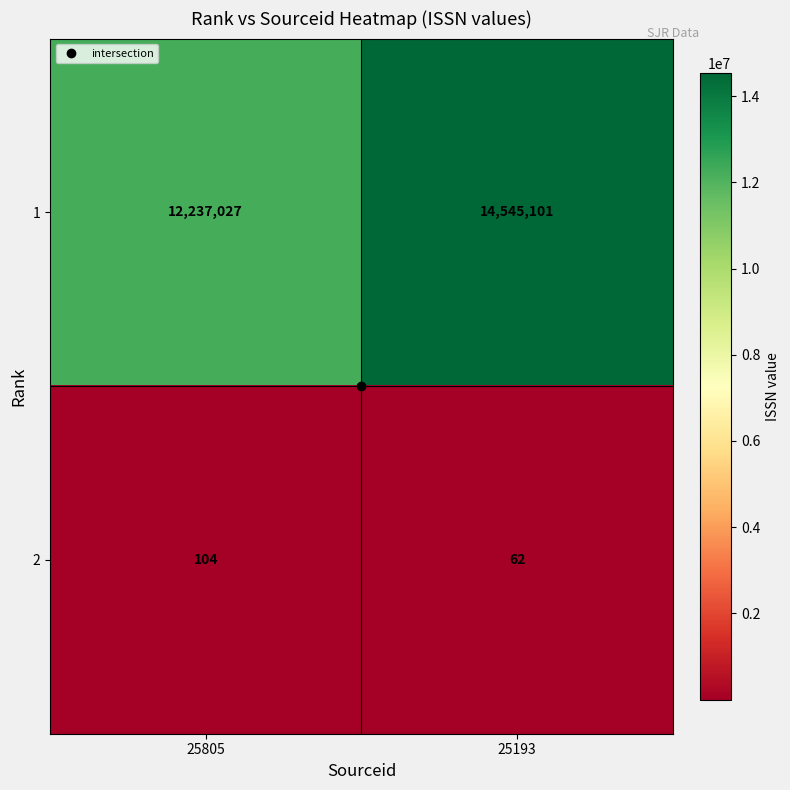

Which label corresponds to the smallest value in the chart?

25193